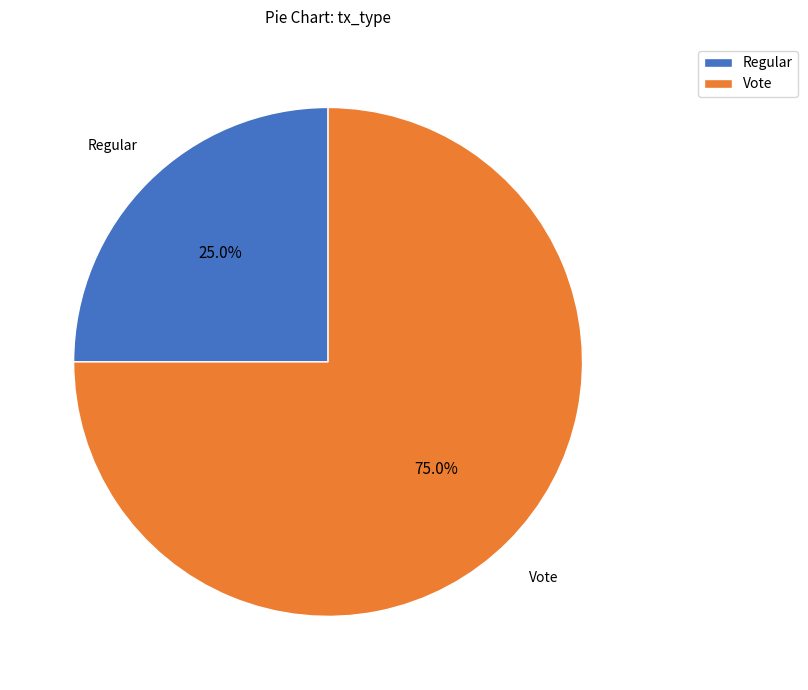

What percentage is the Regular slice, to the nearest percent?

25%